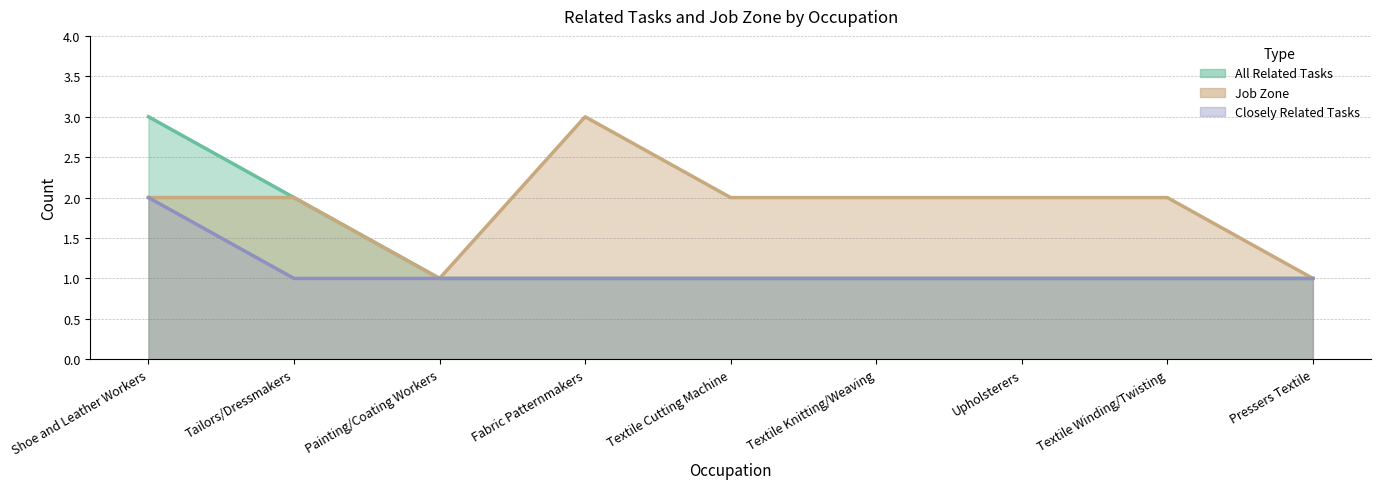

The value of All Related Tasks at Textile Cutting Machine is 1. True or false?

True